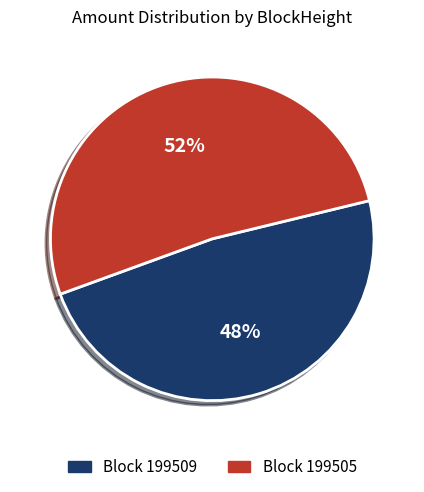

To the nearest percent, what is the difference between the largest and smallest slice percentages?

4%